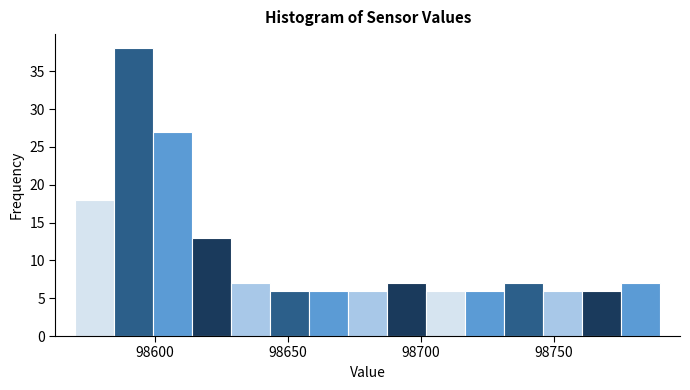

Around what value on the x-axis is the tallest bar? Give the approximate position of its centre, as read against the axis.

98590